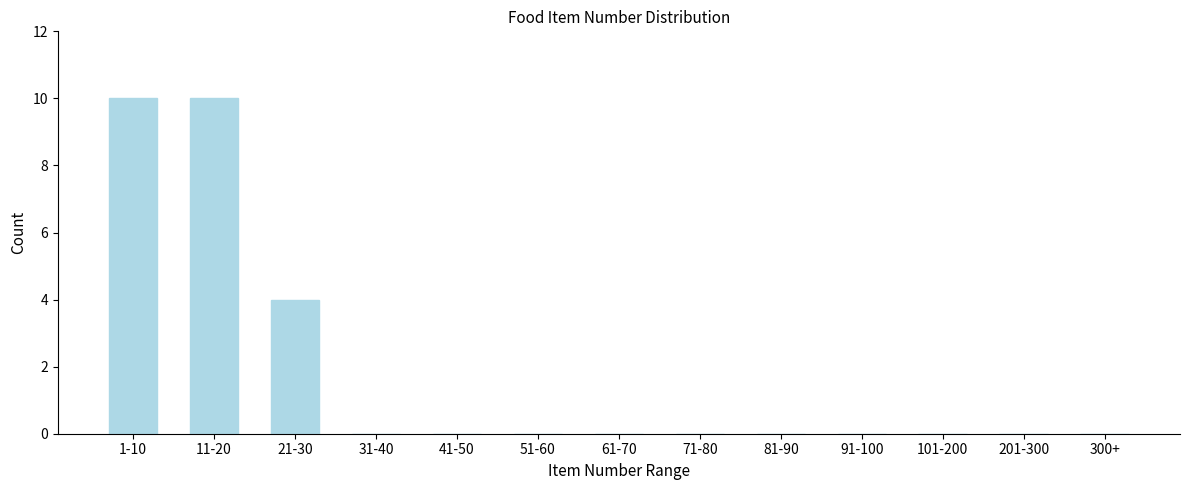

Reading right to left, what are all the values shown in this chart?

300+=0	201-300=0	101-200=0	91-100=0	81-90=0	71-80=0	61-70=0	51-60=0	41-50=0	31-40=0	21-30=4	11-20=10	1-10=10